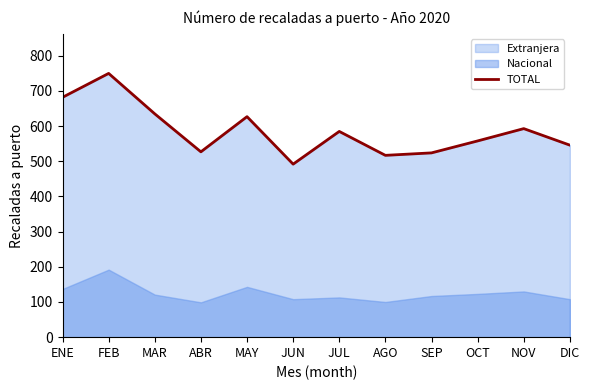

What is the label of the 10th point from the left?

OCT